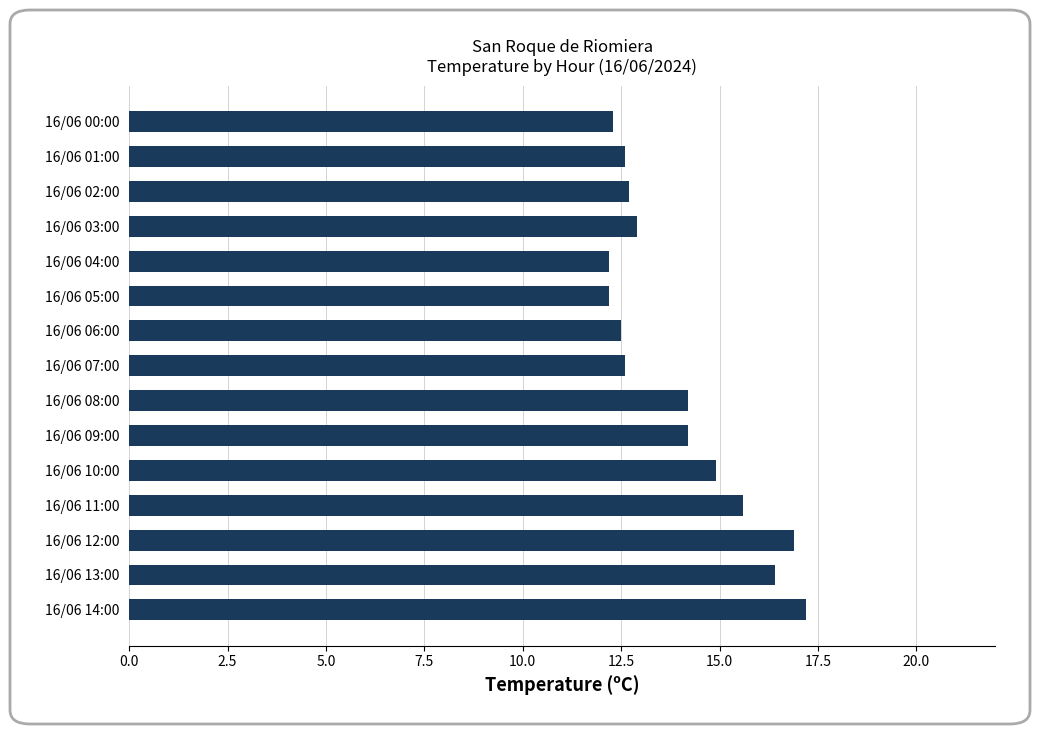

The value at 16/06 10:00 is 23.5. True or false?

False